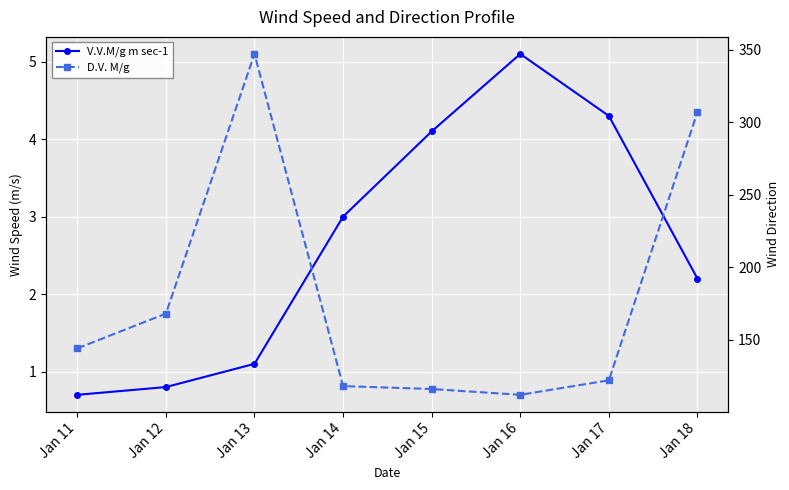

List the series in order of their overall mean, highest first.

D.V. M/g, V.V.M/g m sec-1